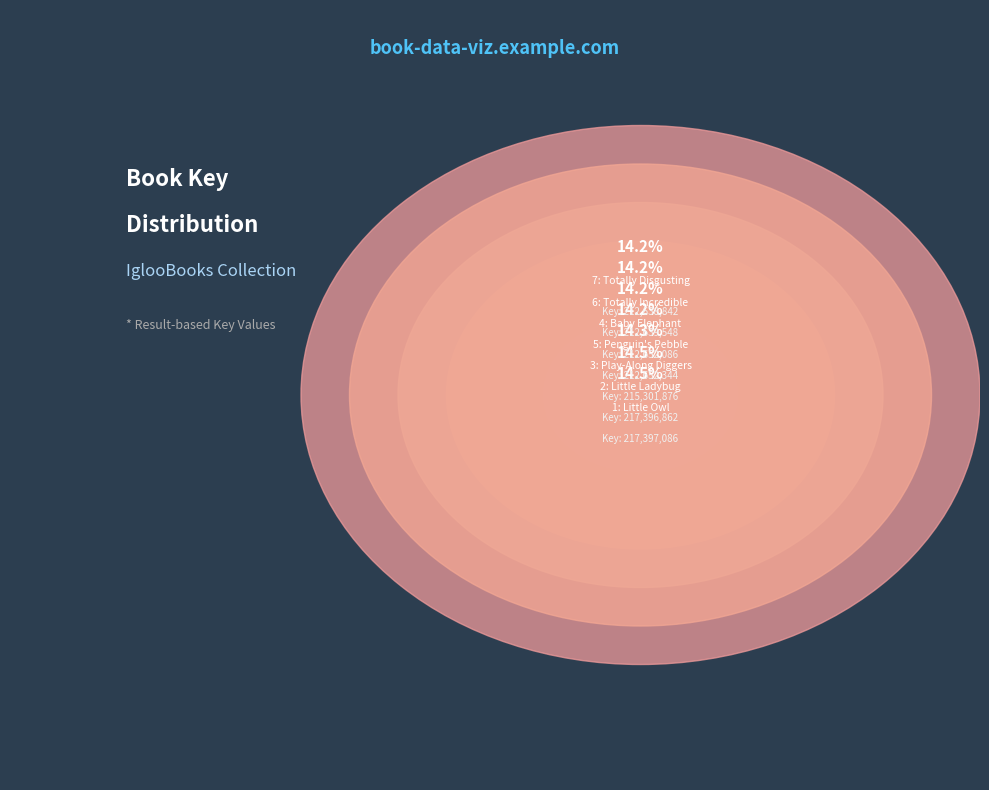

What is the ratio of the value at 6: Totally Incredible to the value at 7: Totally Disgusting?

1.0